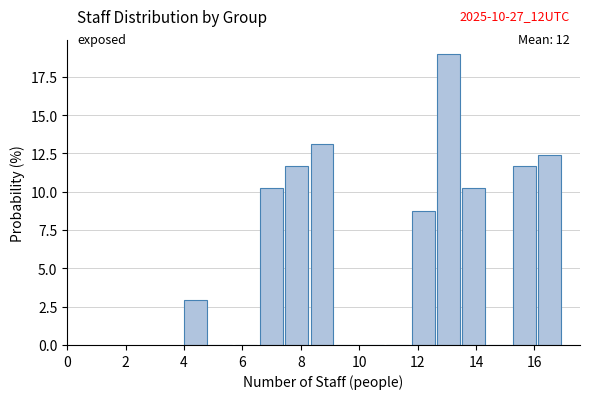

Which range on the x-axis has the tallest bar?

12.6 to 13.6